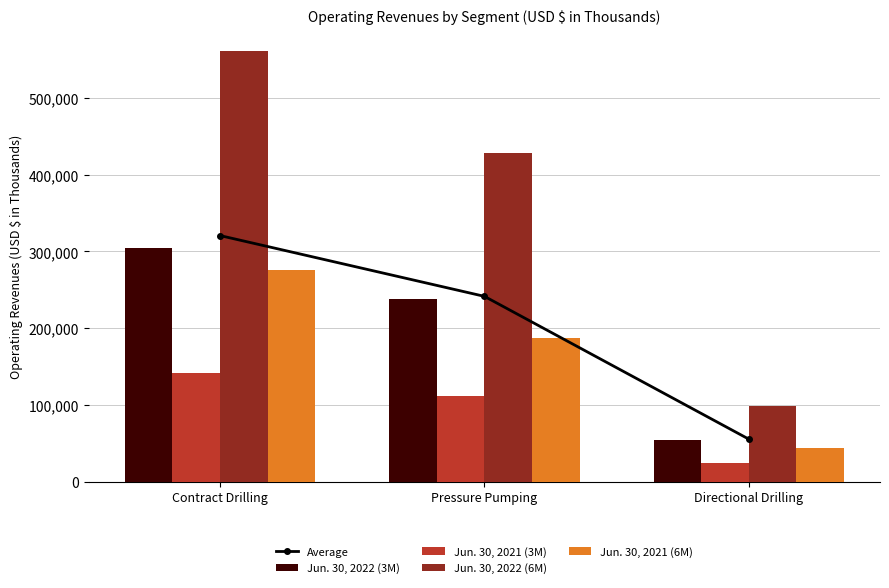

What position from the right is Directional Drilling?

1